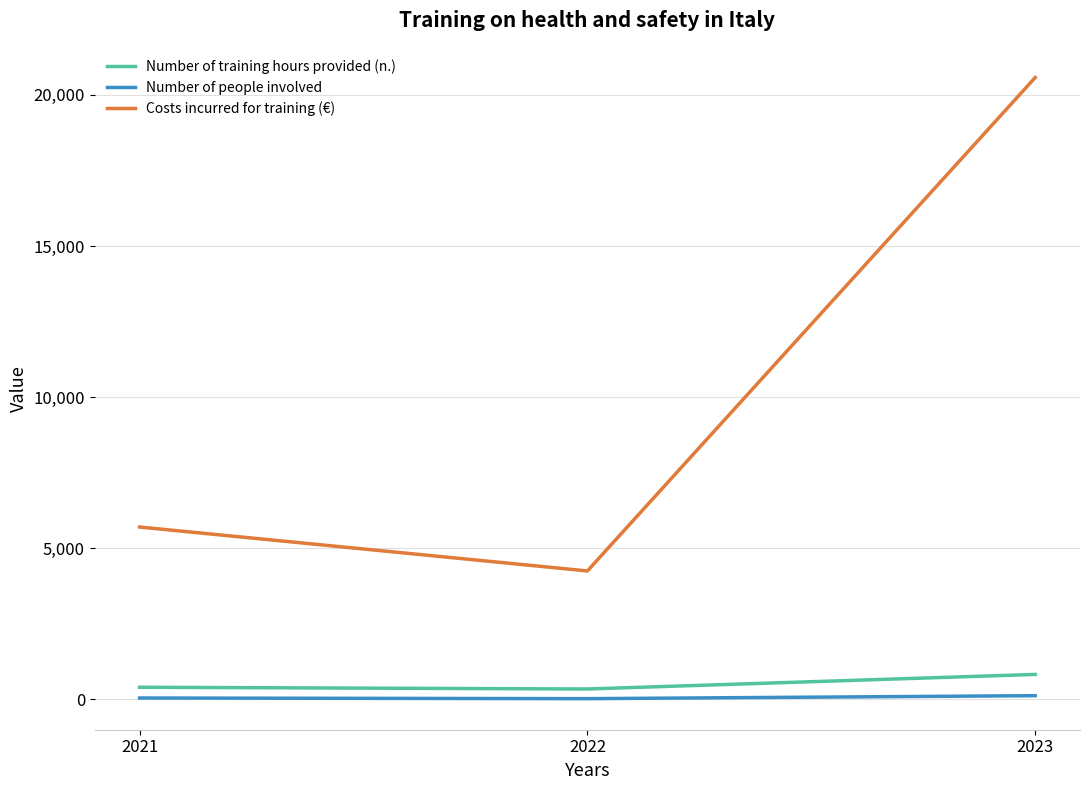

What is the difference between the Costs incurred for training (€) values at 2023 and 2022?

16324